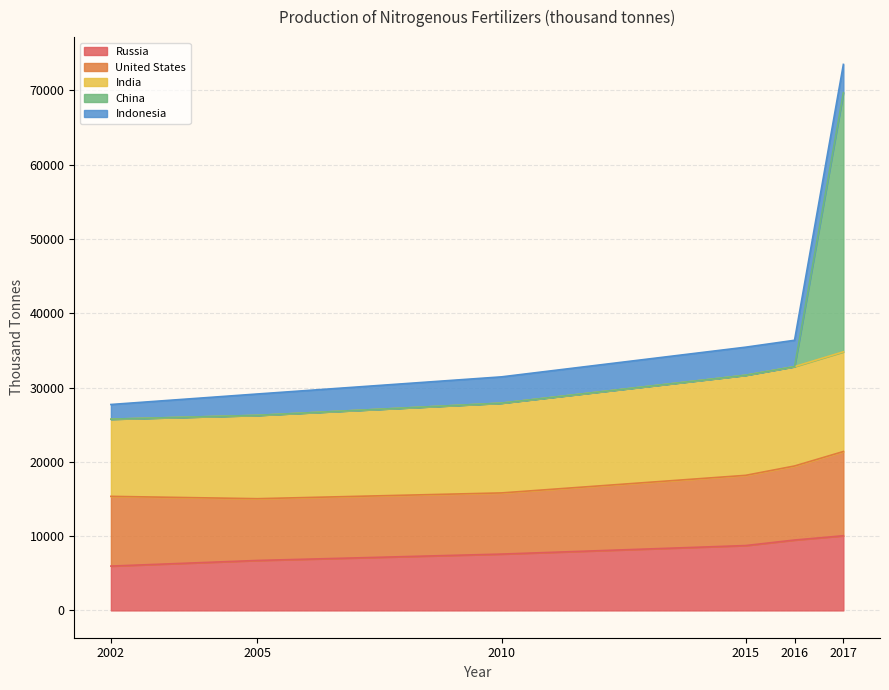

In Indonesia, how many points are lower than both neighbors (excluding endpoints)?

1